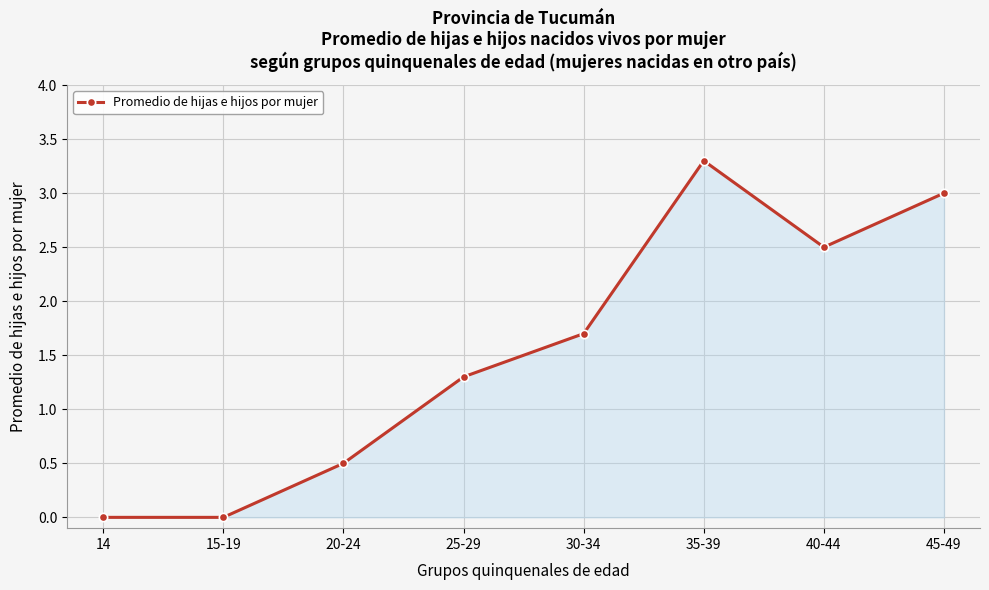

What is the sum of all values?

12.3